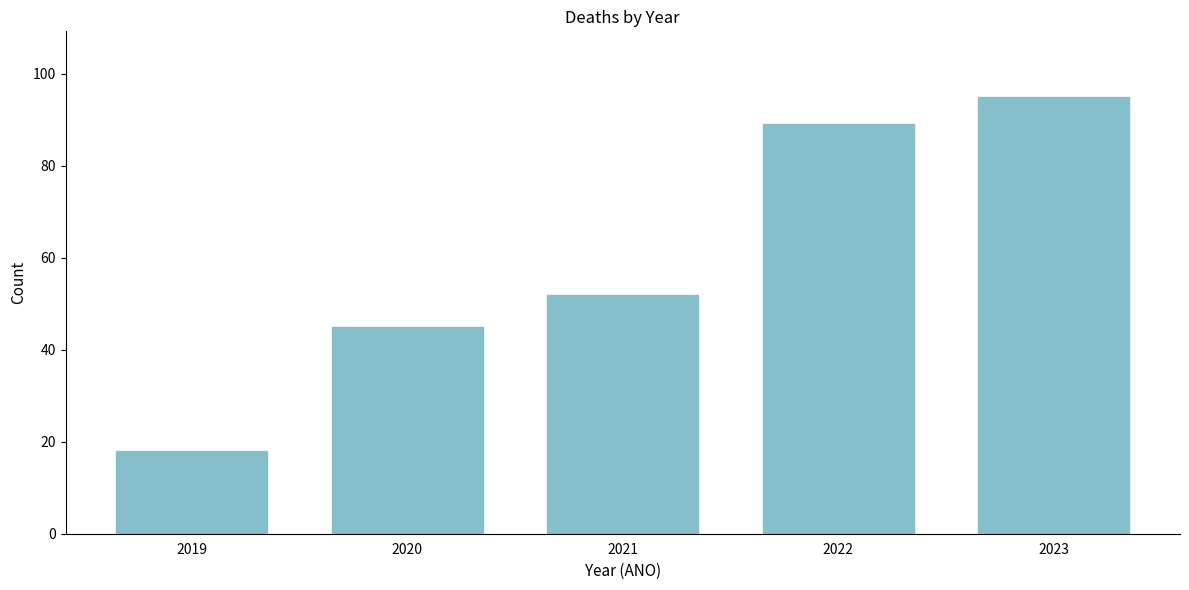

Reading left to right, what are all the values shown in this chart?

2019=18	2020=45	2021=52	2022=89	2023=95